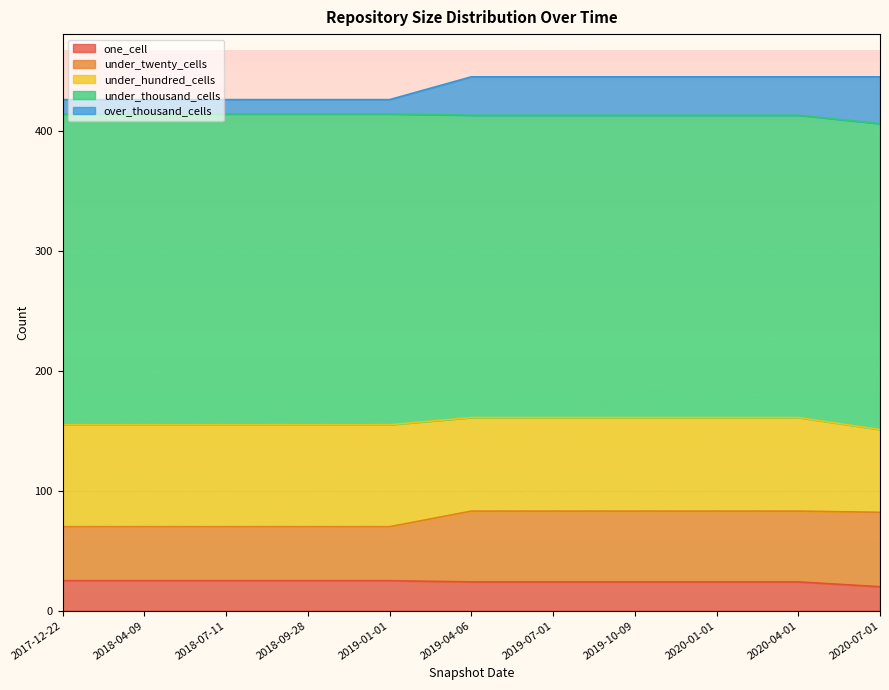

What is the difference between the maximum and second lowest values in the under_thousand_cells series?

7